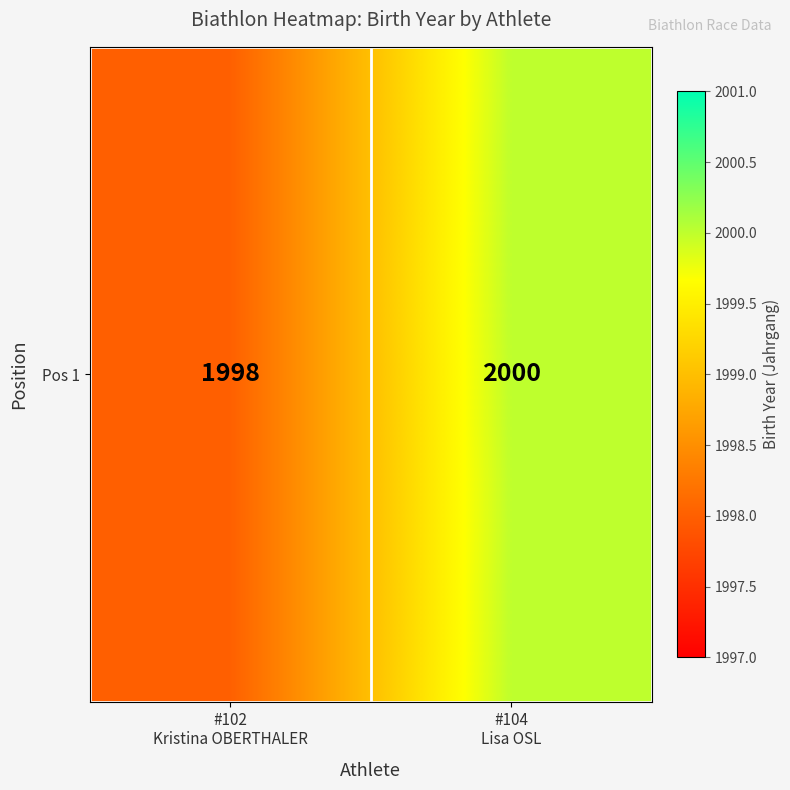

Is it true that the value at #104
Lisa OSL is 541?

False